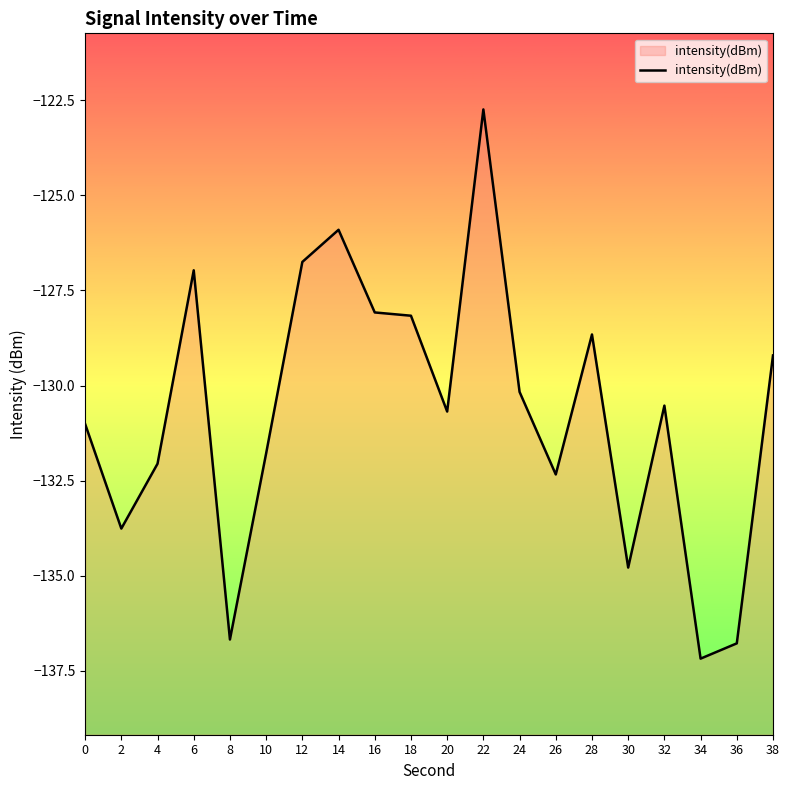

Reading left to right, list all the values displayed in this chart.

-131.0	-133.8	-132.1	-127.0	-136.7	-131.8	-126.8	-125.9	-128.1	-128.2	-130.7	-122.7	-130.2	-132.3	-128.7	-134.8	-130.5	-137.2	-136.8	-129.2